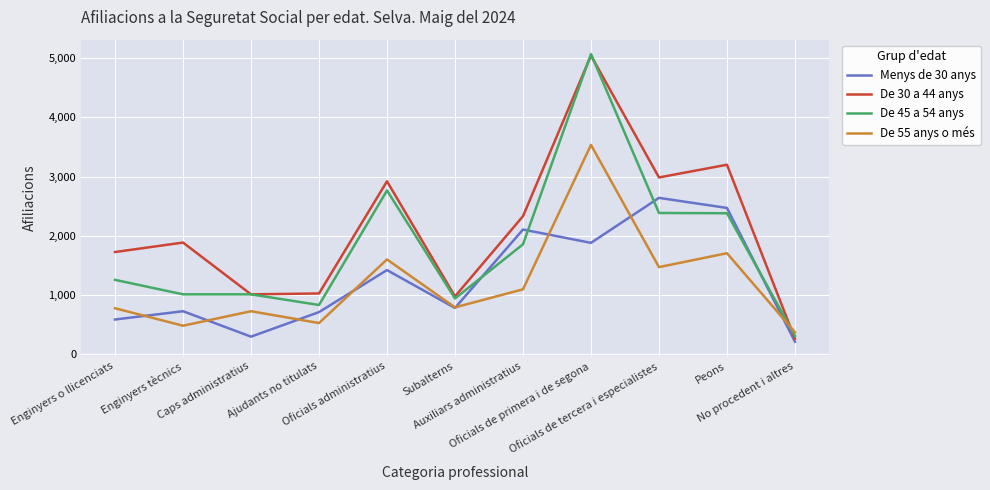

At Oficials administratius, list the series in order from smallest to largest.

Menys de 30 anys, De 55 anys o més, De 45 a 54 anys, De 30 a 44 anys